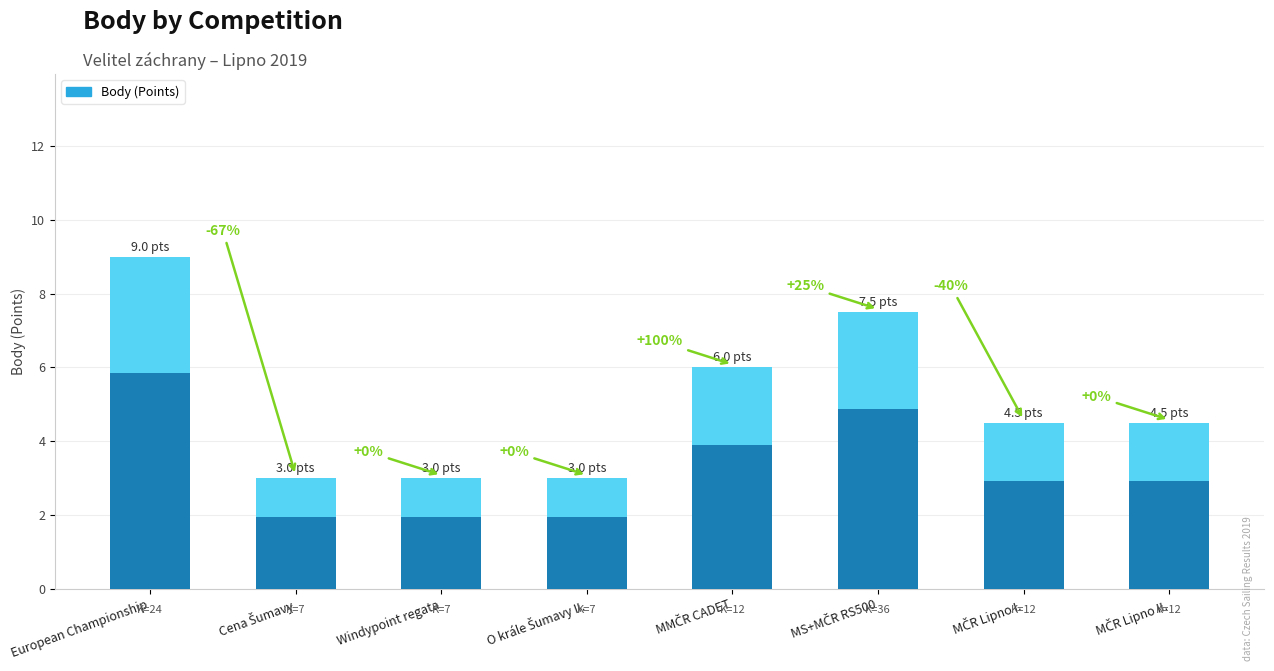

Rank the categories by value from highest to lowest.

European Championship, MS+MČR RS500, MMČR CADET, MČR Lipno I., MČR Lipno II., Cena Šumavy, Windypoint regata, O krále Šumavy II.